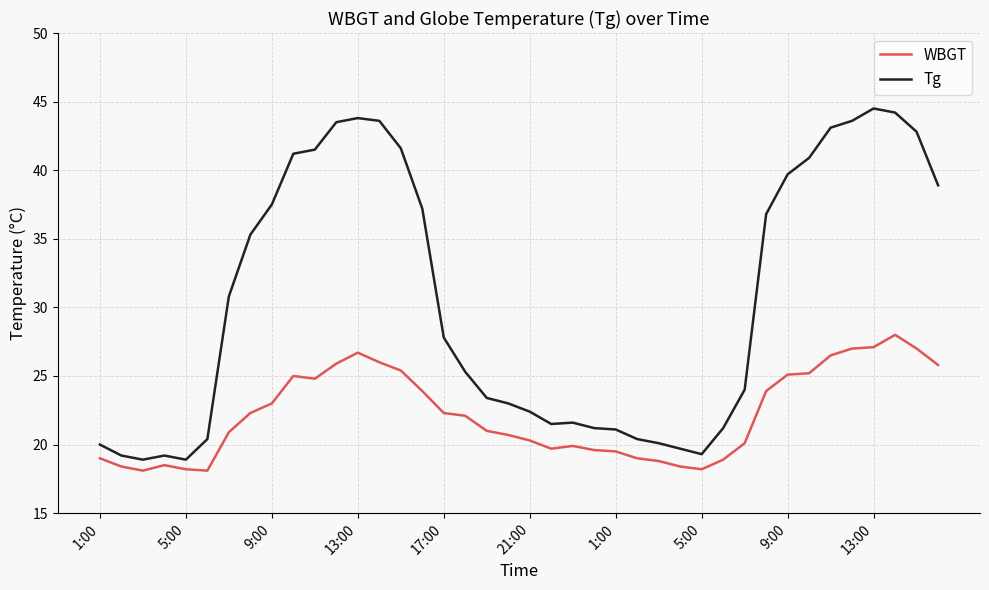

True or false: Tg and WBGT cross at least once.

False